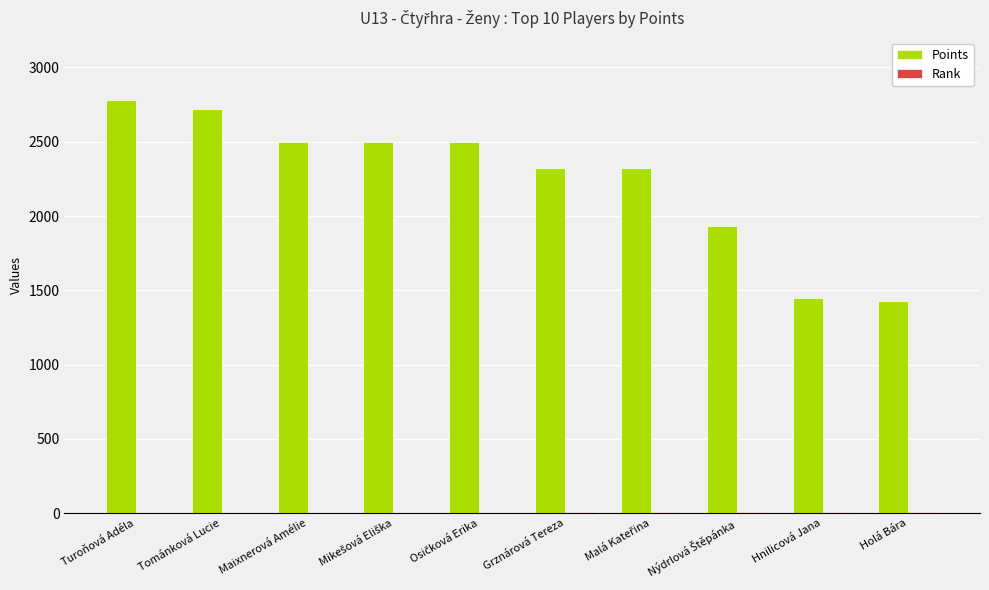

Which series has the largest total across all categories?

Points